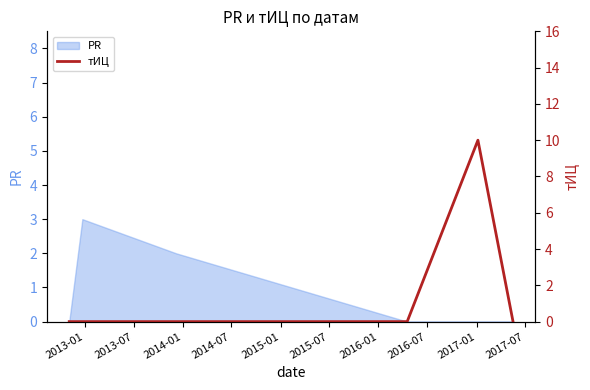

What is the maximum value for PR?

3